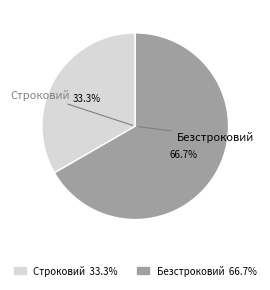

Do Строковий and Безстроковий together represent more than half of the pie?

Yes